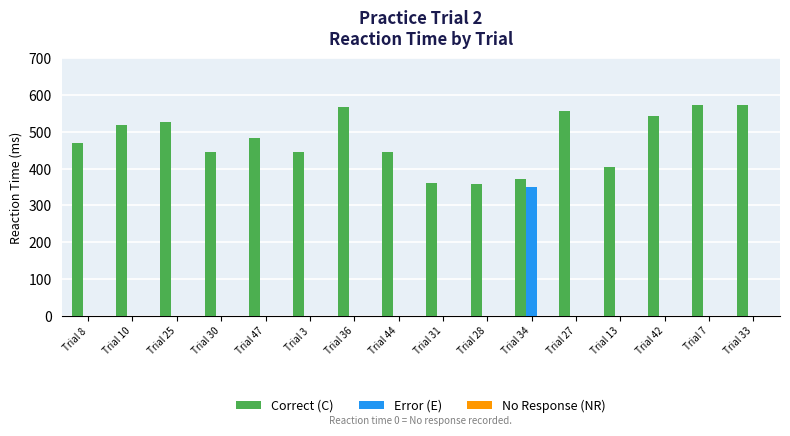

The value of Correct (C) at Trial 8 is 470. True or false?

True